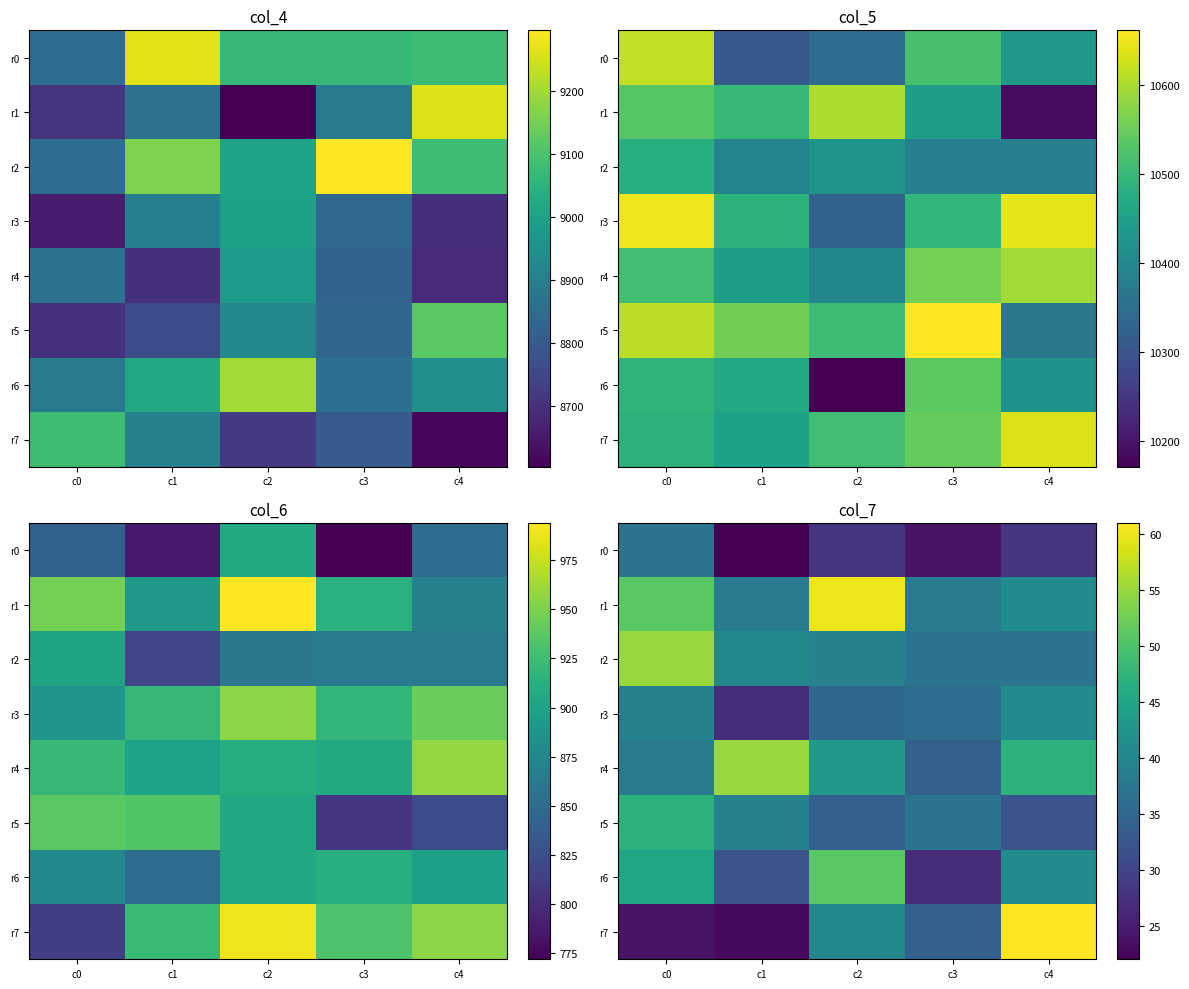

At c2, list the series in order from largest to smallest.

r1, r6, r4, r7, r2, r3, r5, r0